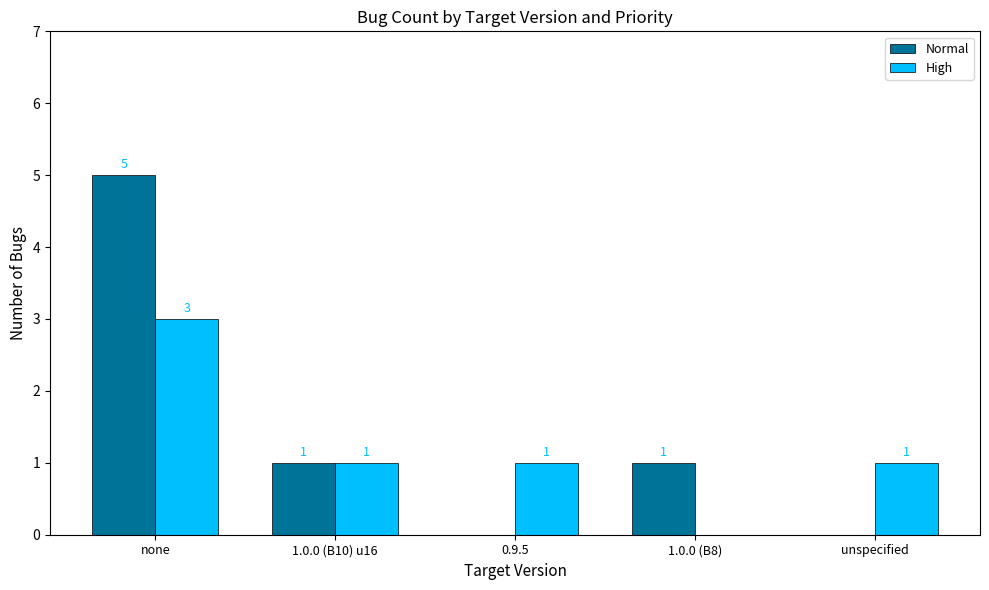

Which series has the largest total across all categories?

Normal